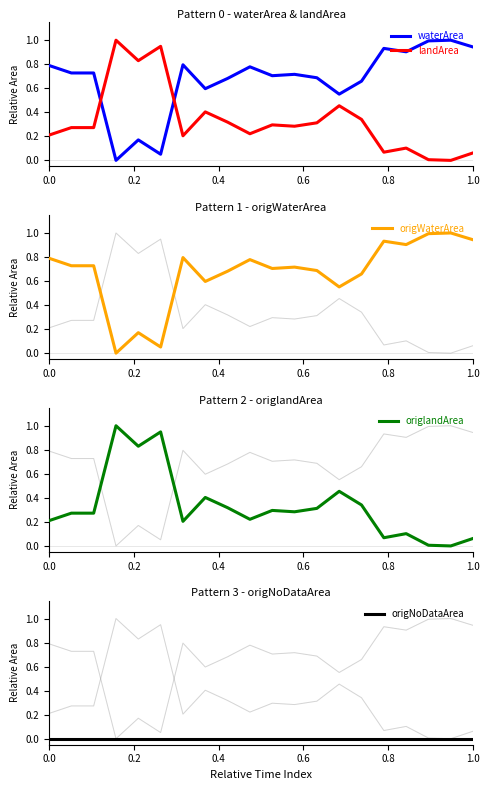

True or false: waterArea has more than 2 interior local peaks.

True